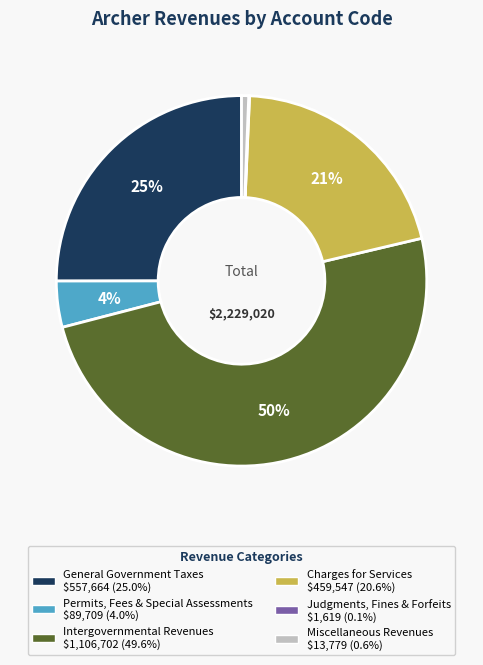

To the nearest percent, what is the average slice percentage?

17%